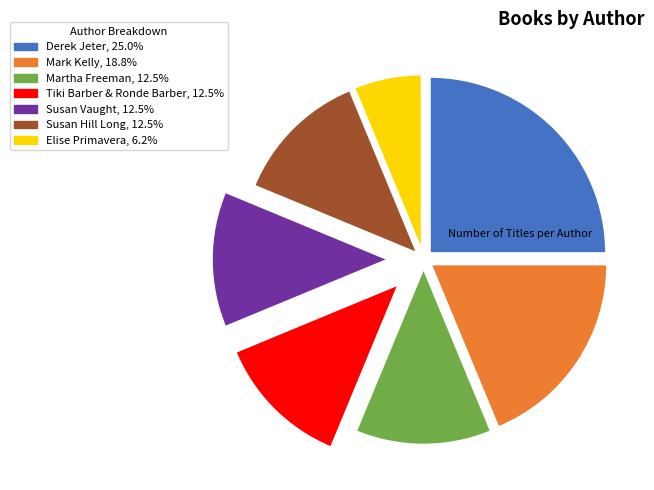

Does Elise Primavera represent more than half of the total?

No